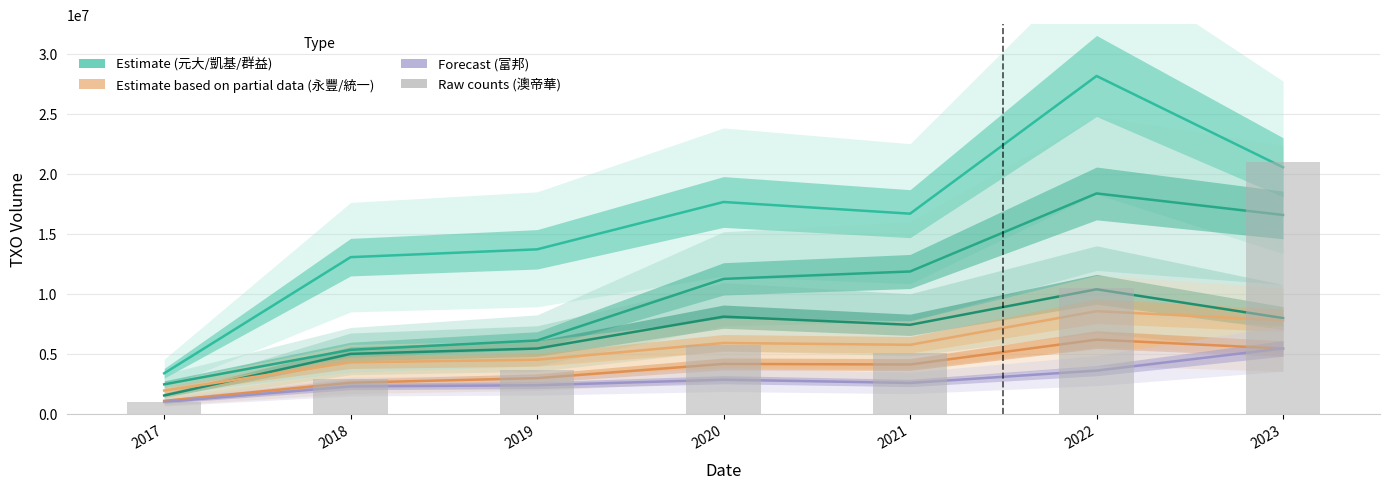

Reading left to right, extract all data points from this chart.

元大期貨: 3357167	13046642	13698824	17648973	16673974	28159608	20543750
凱基期貨: 2435437	5315822	6095779	11233845	11850249	18361806	16566156
群益期貨: 1507674	4977553	5423840	8084426	7402374	10366042	7965068
永豐期貨: 1919769	4271755	4489378	5887360	5733820	8539000	7773753
統一期貨: 1056459	2573552	2953425	4140590	4091754	6164473	5420460
富邦期貨: 963338	2260340	2363264	2825112	2552286	3582873	5434180